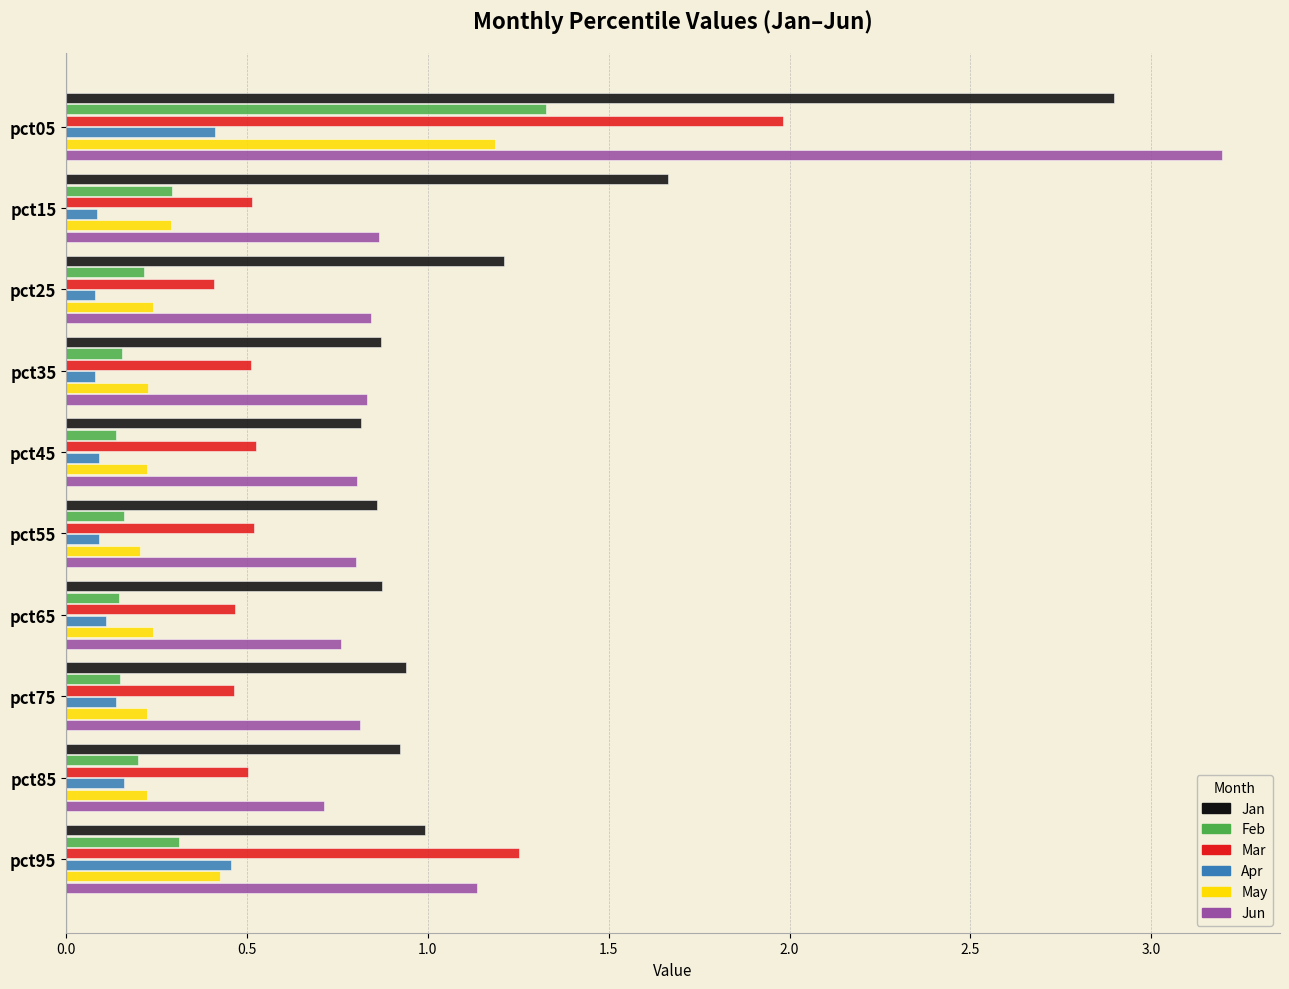

List the series in order of their peak value, highest first.

Jun, Jan, Mar, Feb, May, Apr